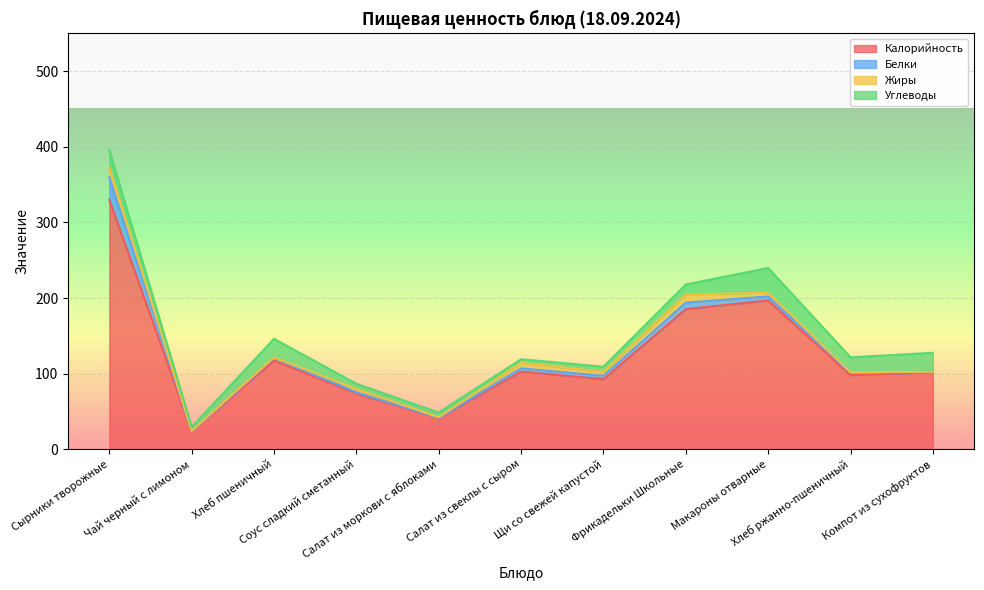

In Белки, how many points are higher than both neighbors (excluding endpoints)?

2